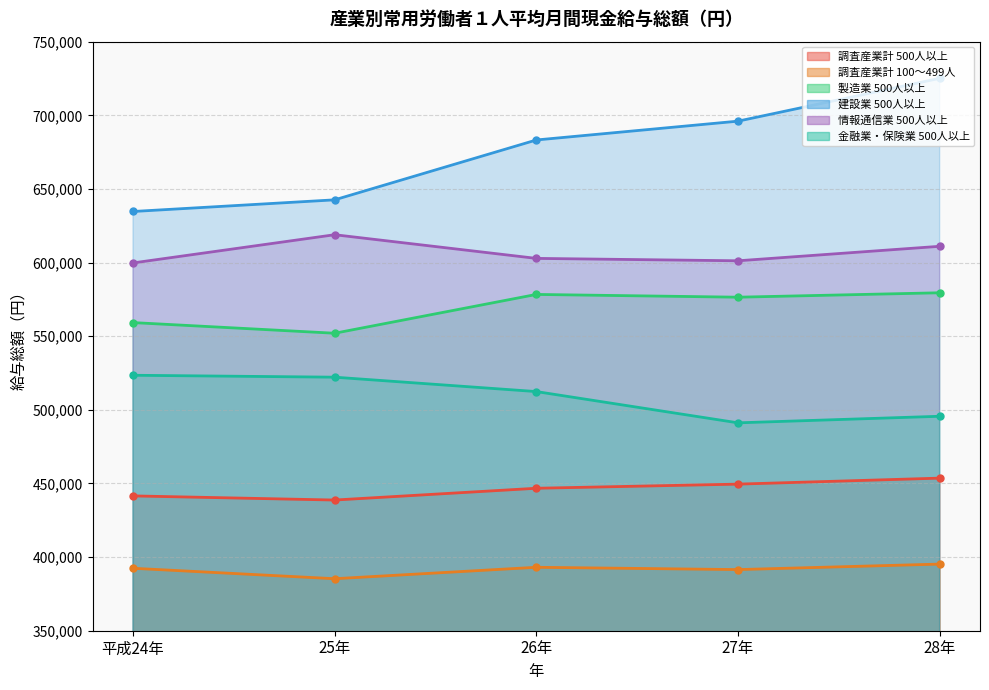

What is the sum of all 調査産業計 100～499人 values?

1957569